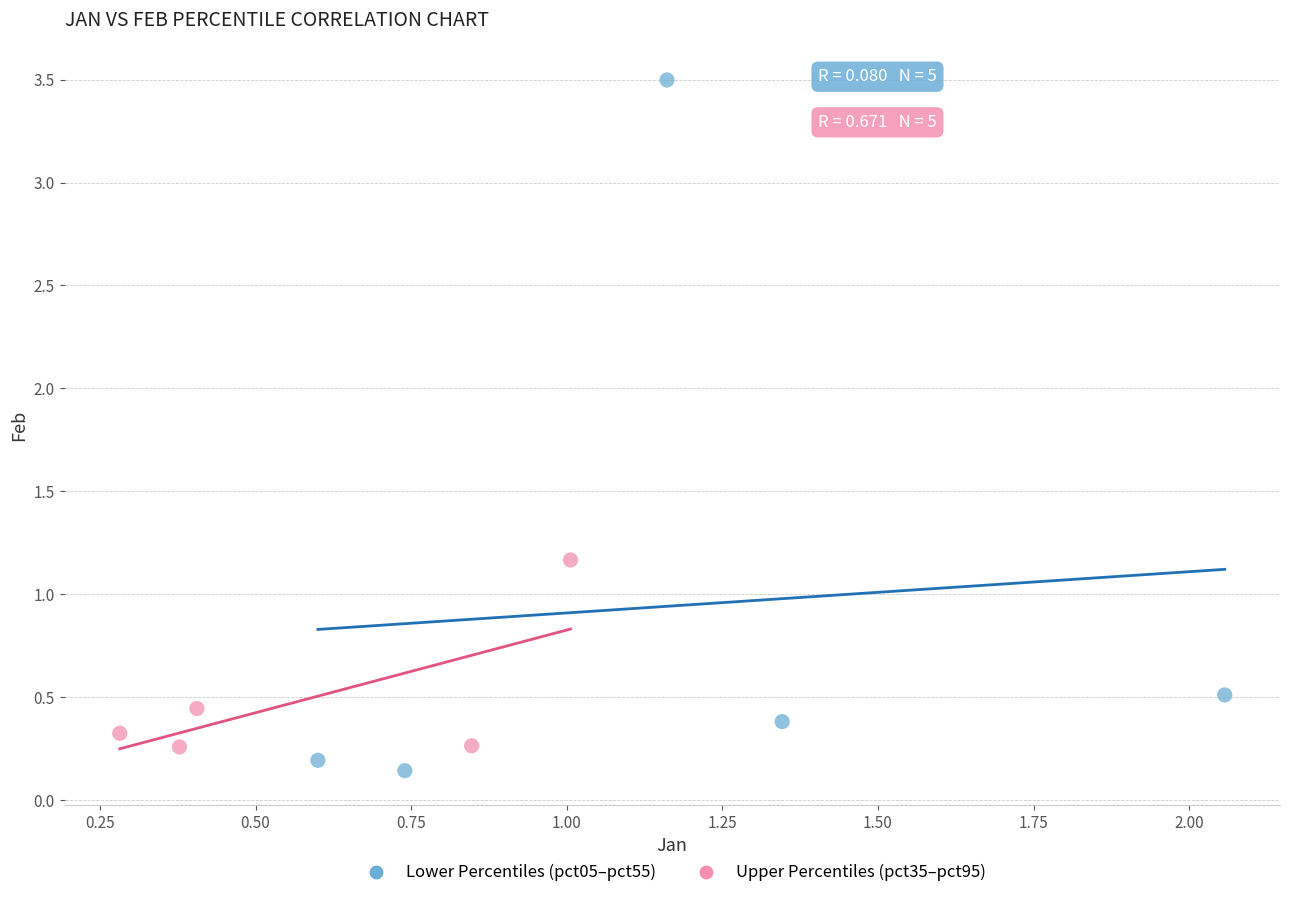

Which series has the largest Y range (max minus min)?

Lower Percentiles (pct05–pct55)